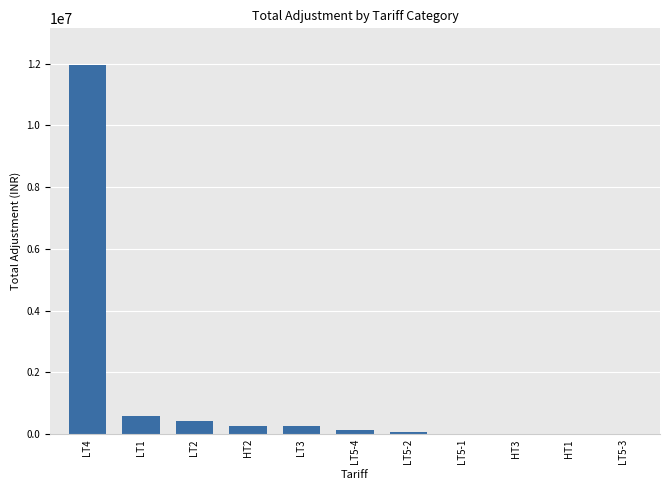

Read the value at LT3.

266434.0